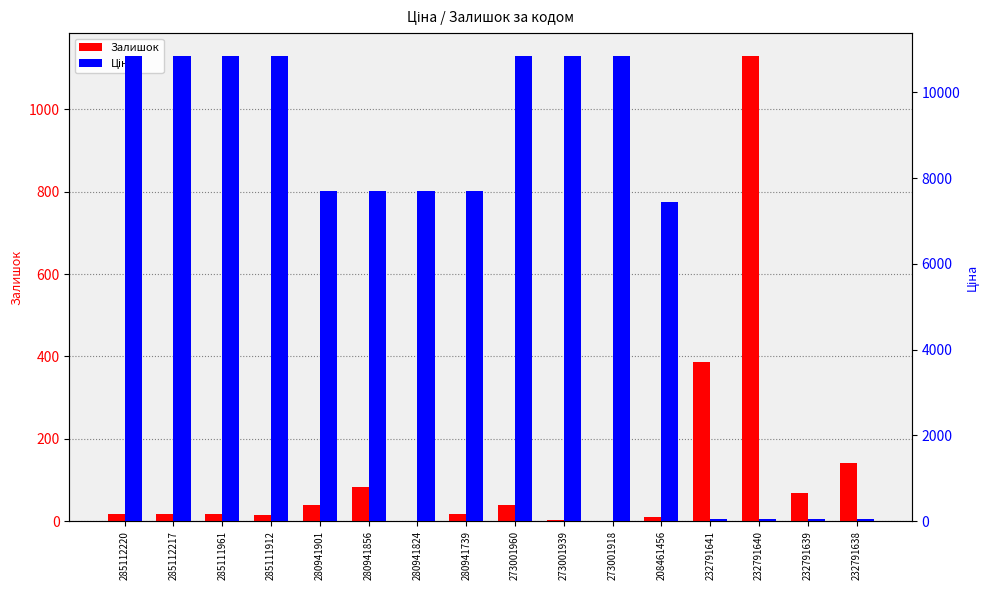

What is the difference between the maximum and minimum values in the Ціна series?

10799.0